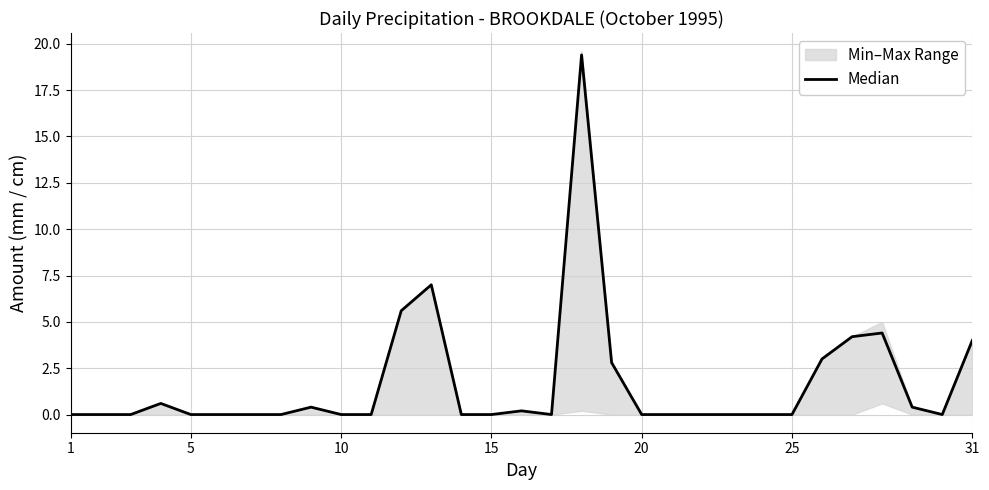

Reading left to right, extract all data points from this chart.

0.0	0.0	0.0	0.6	0.0	0.0	0.0	0.0	0.4	0.0	0.0	5.6	7.0	0.0	0.0	0.2	0.0	19.4	2.8	0.0	0.0	0.0	0.0	0.0	0.0	3.0	4.2	4.4	0.4	0.0	4.0